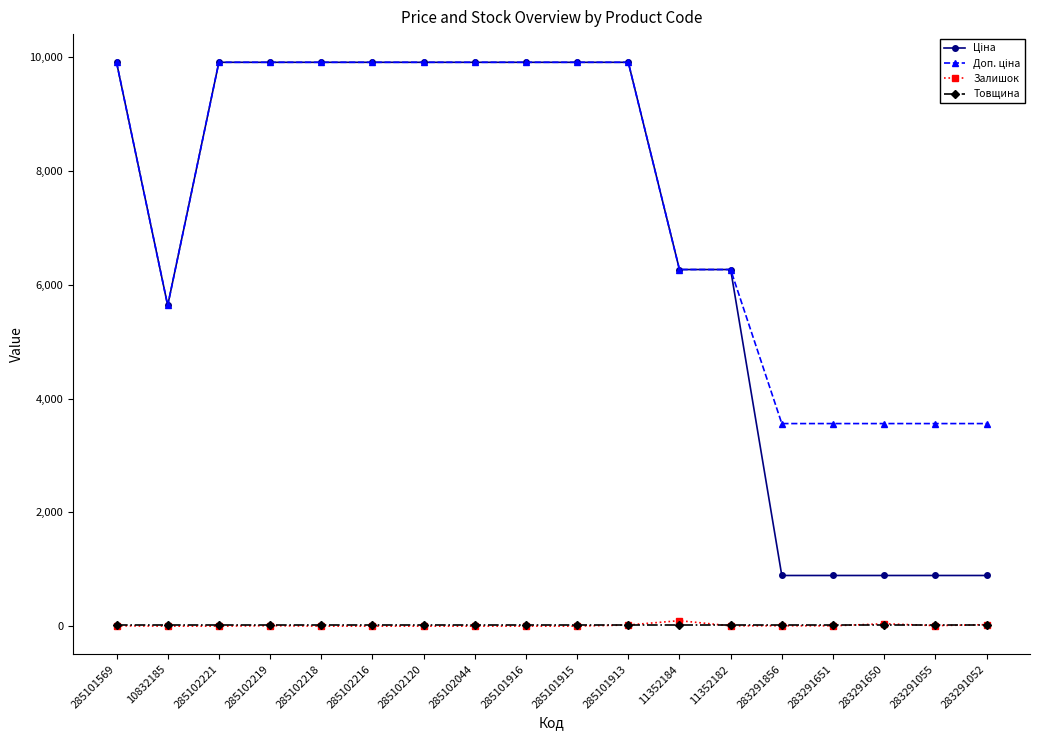

At how many categories does at least one series exceed 2902?

18